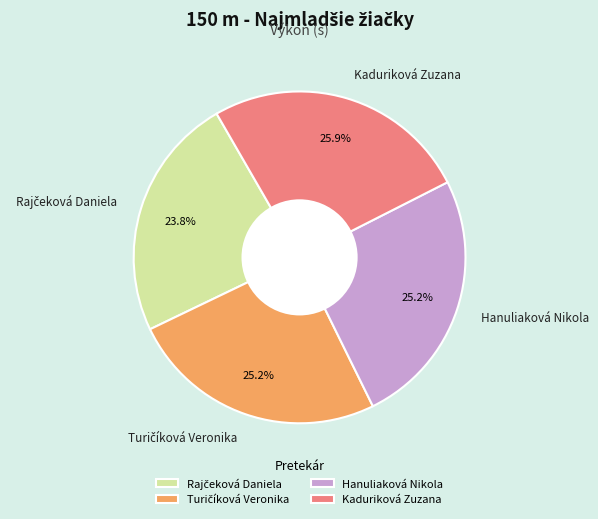

How many slices are in this pie chart?

4